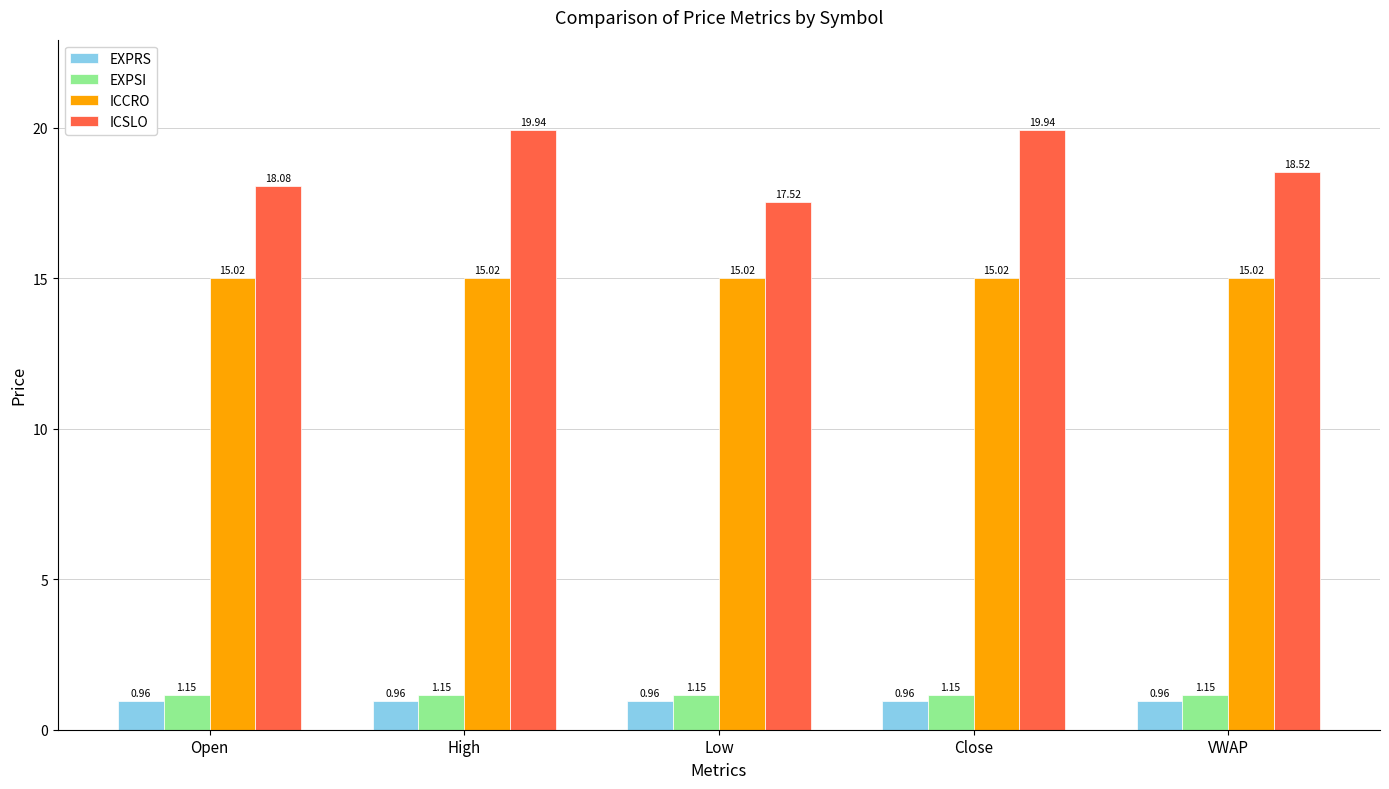

At which label does ICSLO reach its minimum?

Low